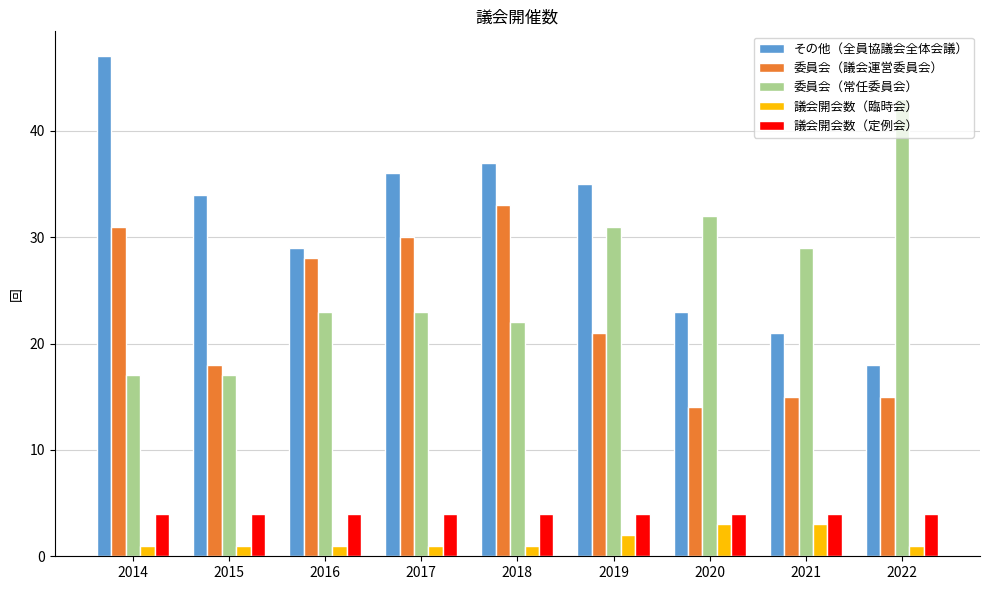

Are the bars grouped side by side (vs. stacked)?

Yes